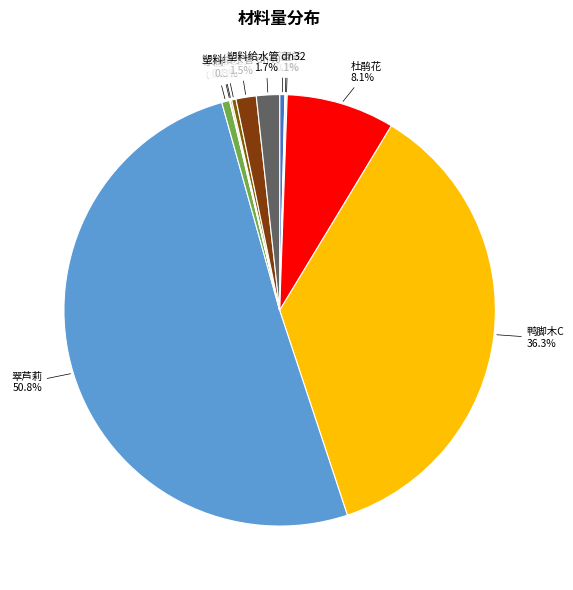

What is the total percentage of 鸭脚木C and 水阀DE25?

36.6%